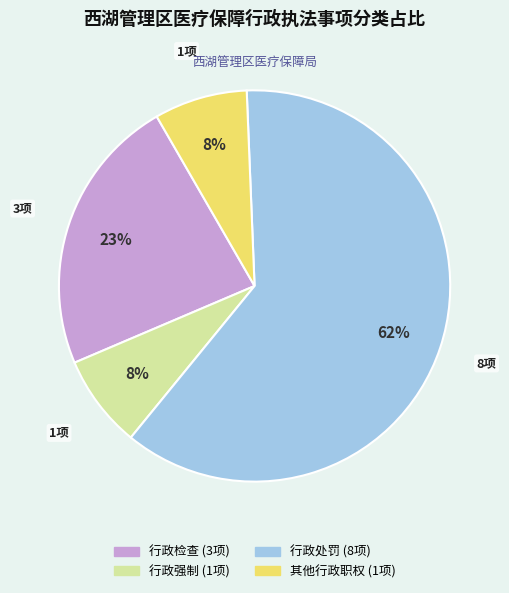

Is there a majority slice in this chart?

Yes